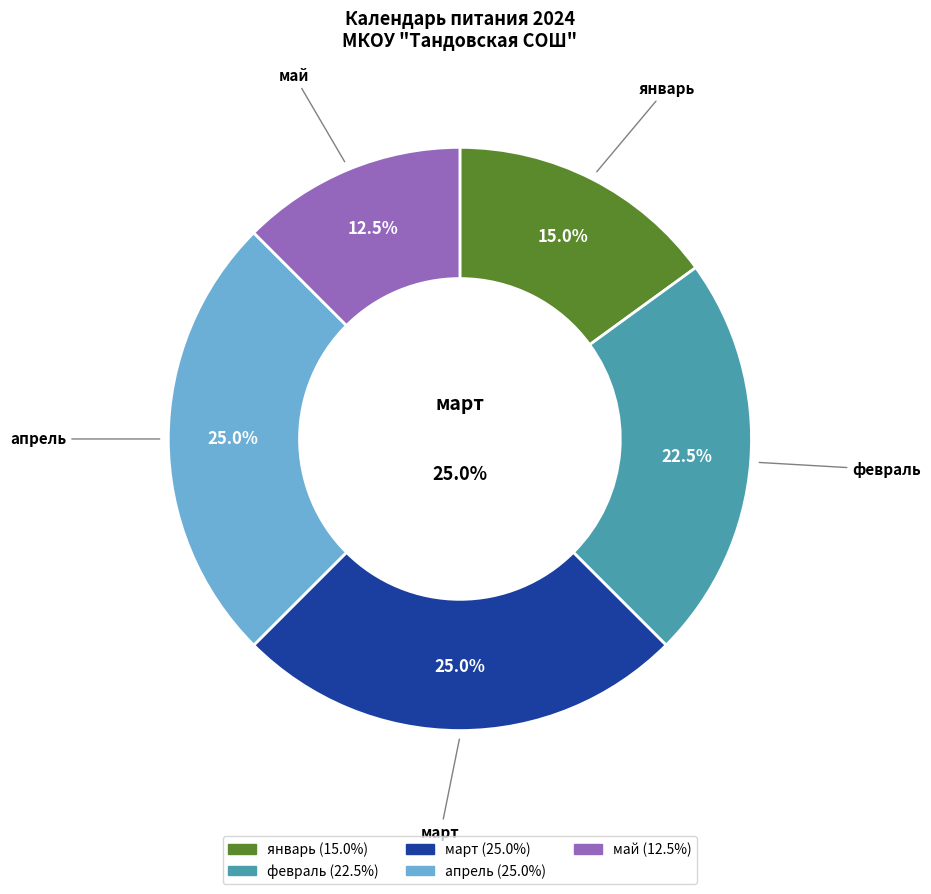

Does any single category account for the majority?

No